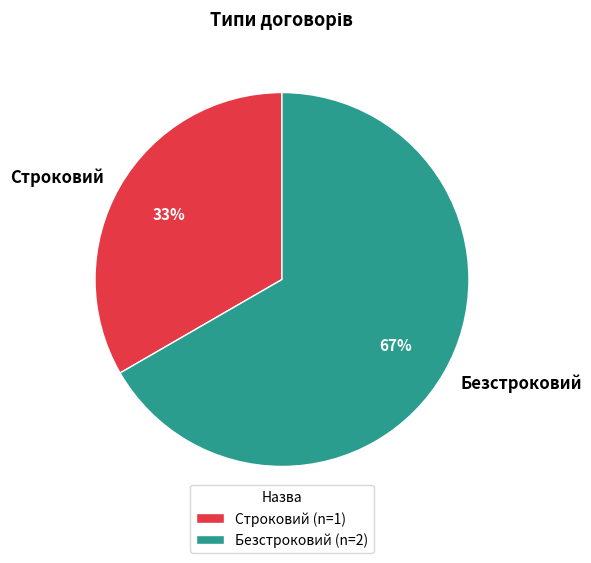

Is the sum of Безстроковий and Строковий greater than half?

Yes